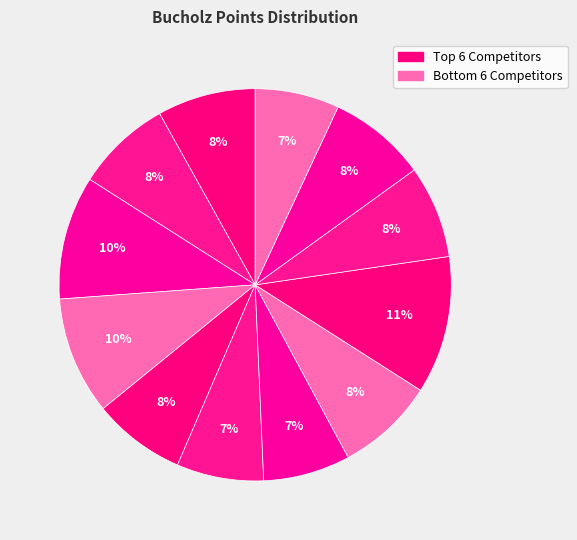

How many segments does this pie chart have?

12